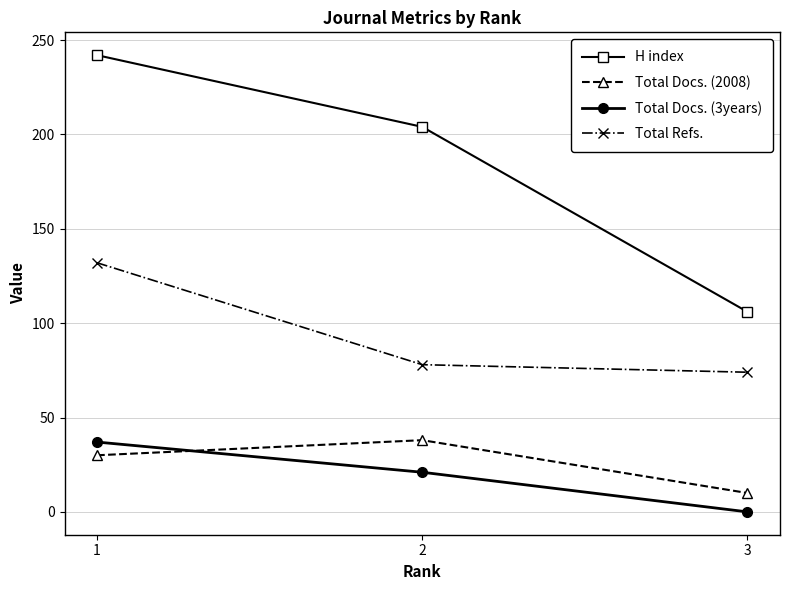

Which series has the largest total across all categories?

H index